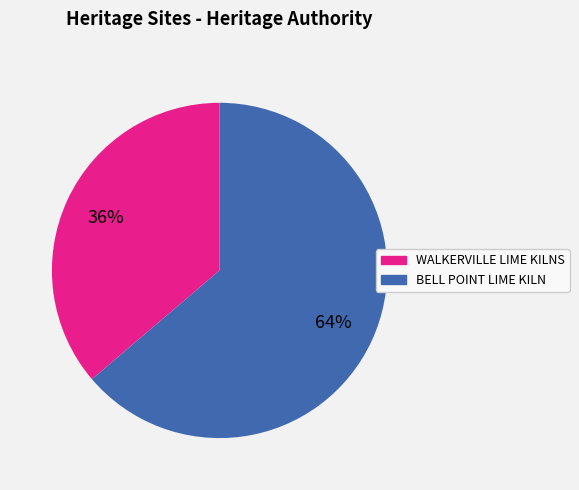

How many slices are in this pie chart?

2